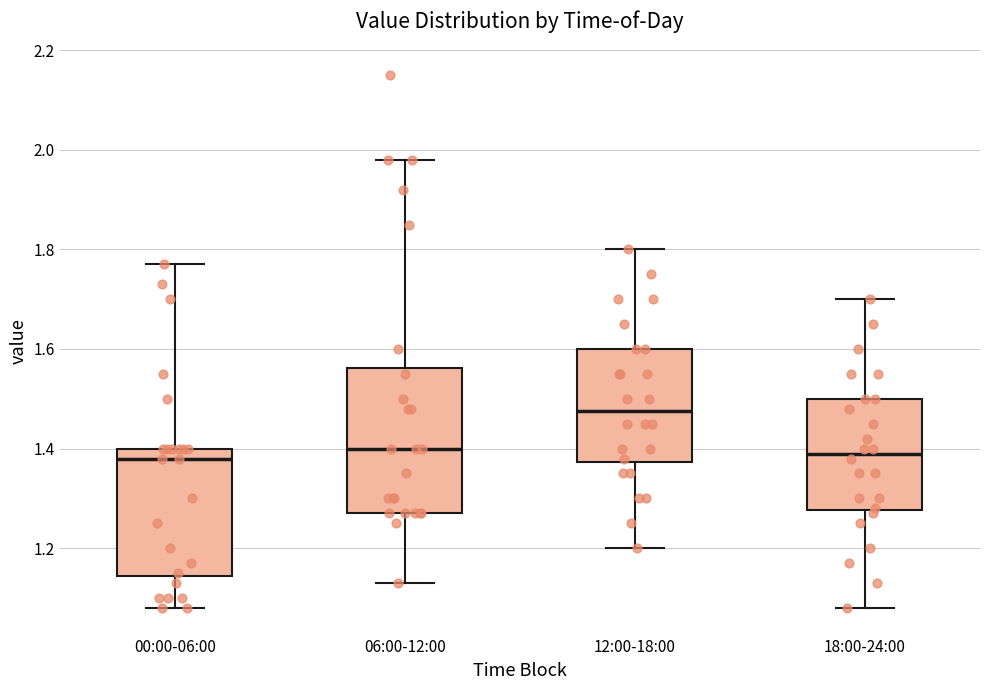

Which box is the tallest, from its lower edge to its upper edge?

06:00-12:00